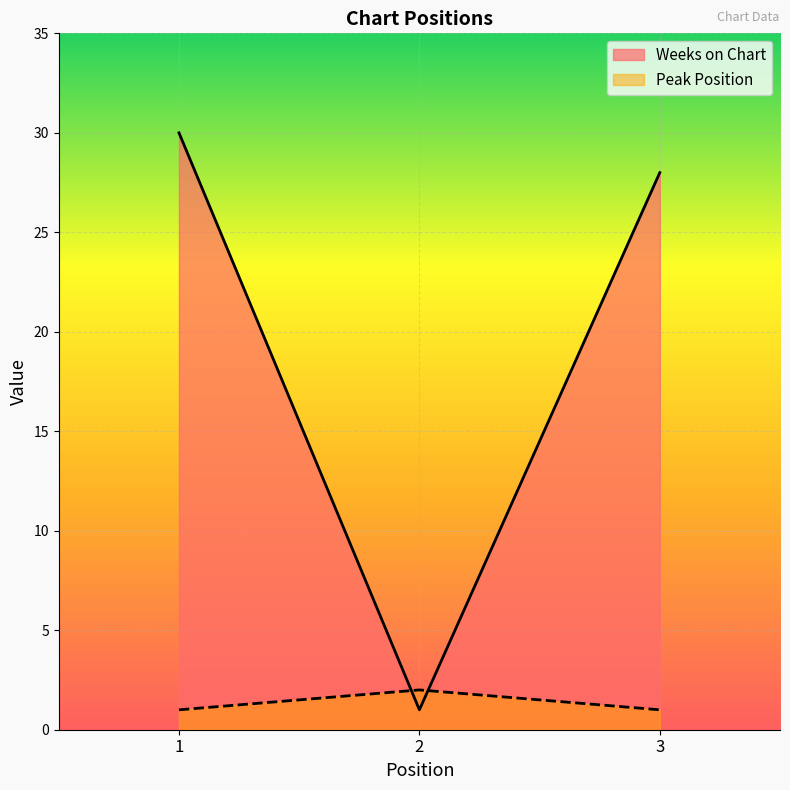

What is the total value across all series at 2?

3